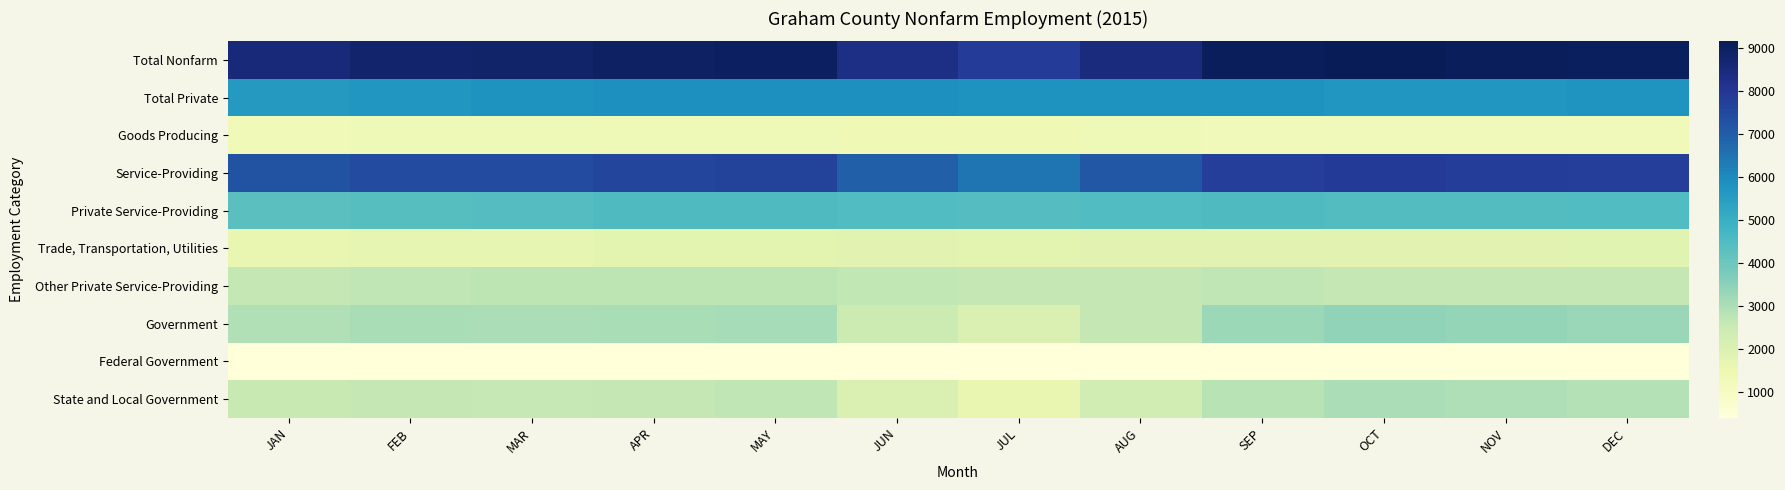

How many series are shown in this chart?

10